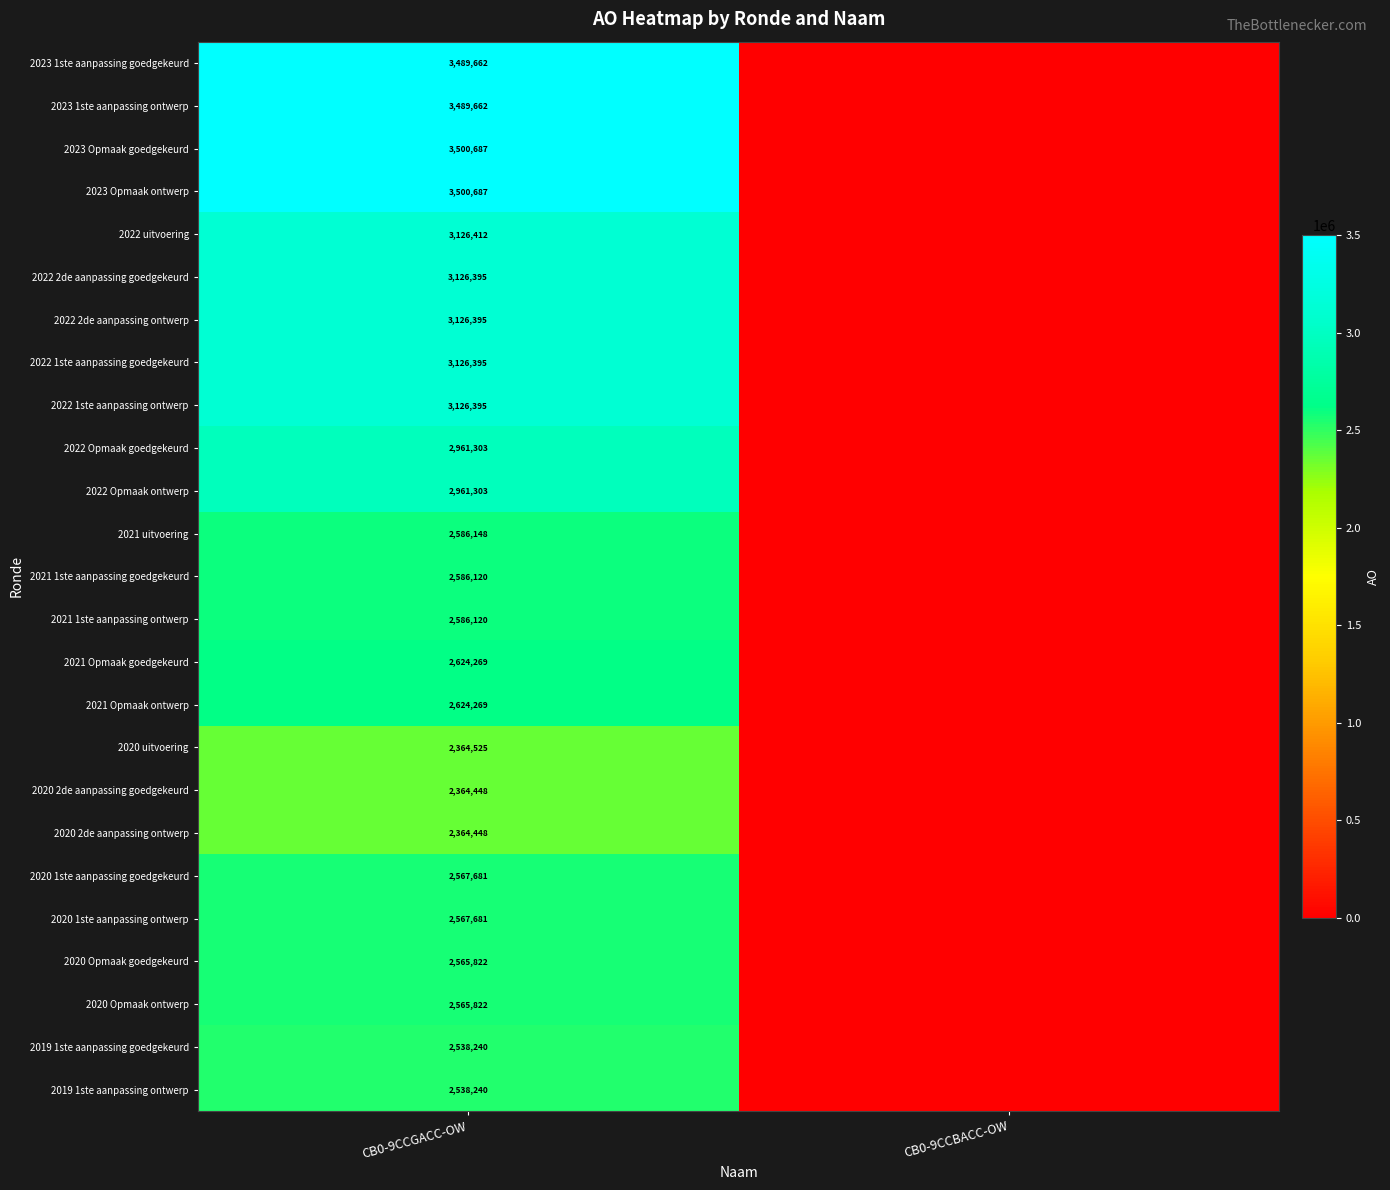

The value of 2023 1ste aanpassing goedgekeurd at CB0-9CCGACC-OW is 3489662. True or false?

True